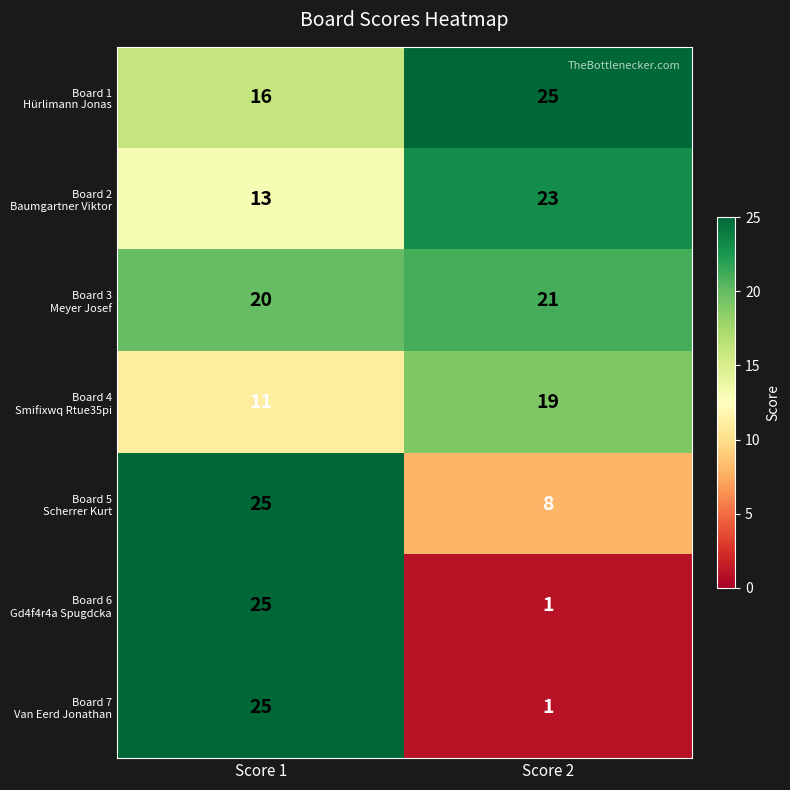

What is the difference between the highest and lowest values at Score 1?

14